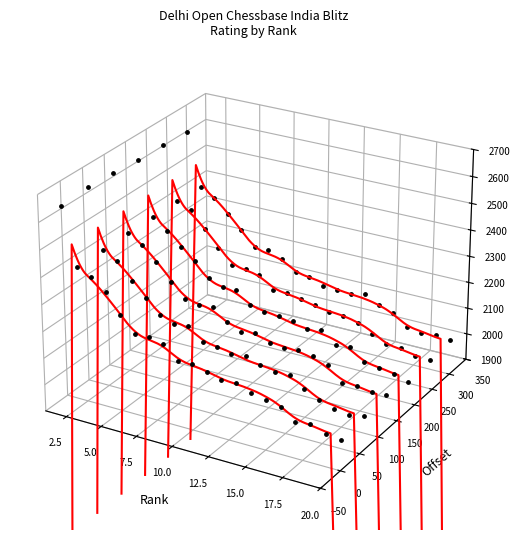

Which has a higher value, 16 or 17?

16